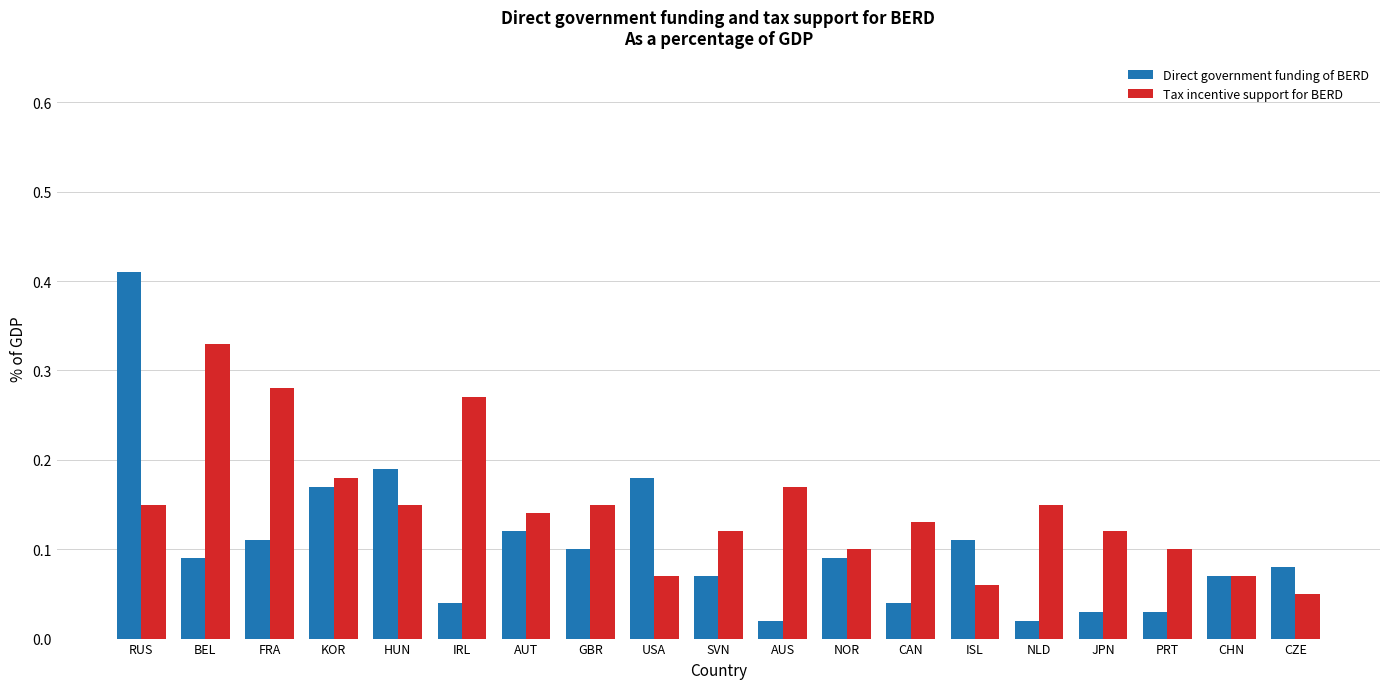

How many Tax incentive support for BERD values are between 0 and 1?

19